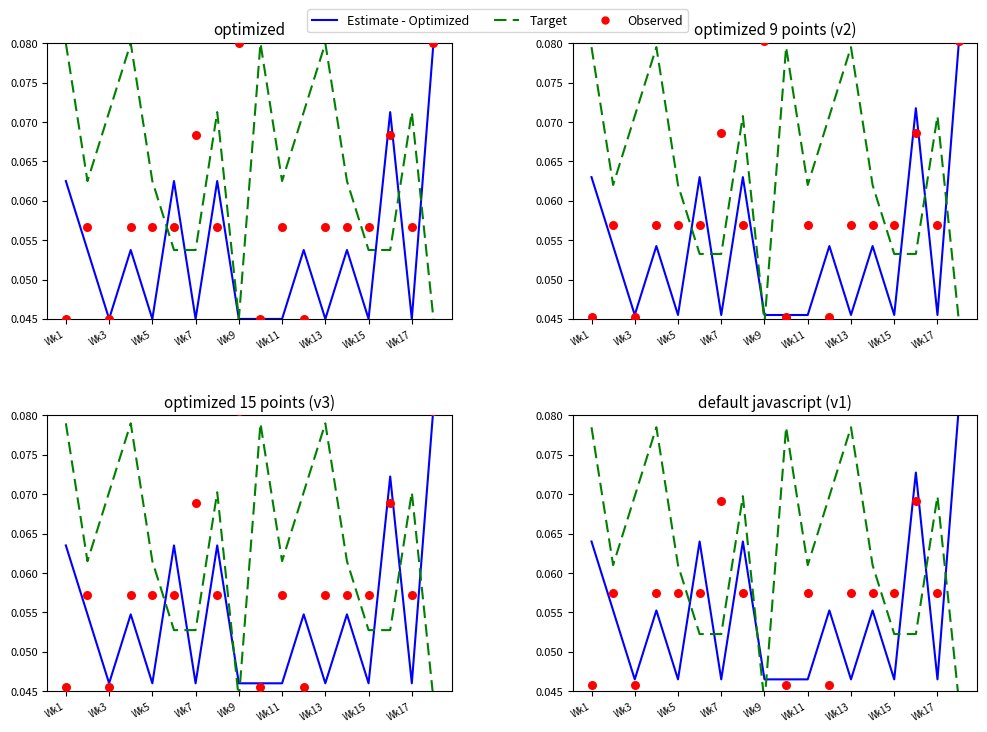

What is the total value across all series at Wk17?

0.2